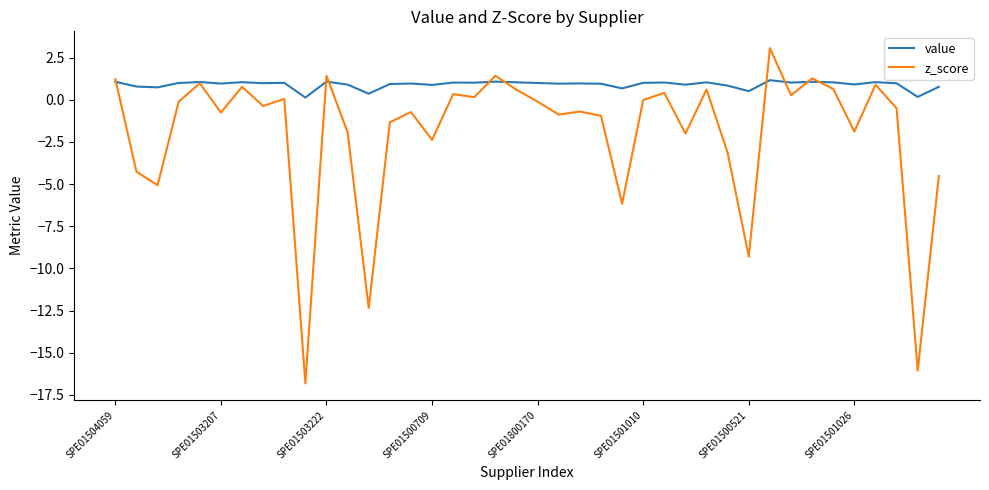

Which series has the largest total across all categories?

value